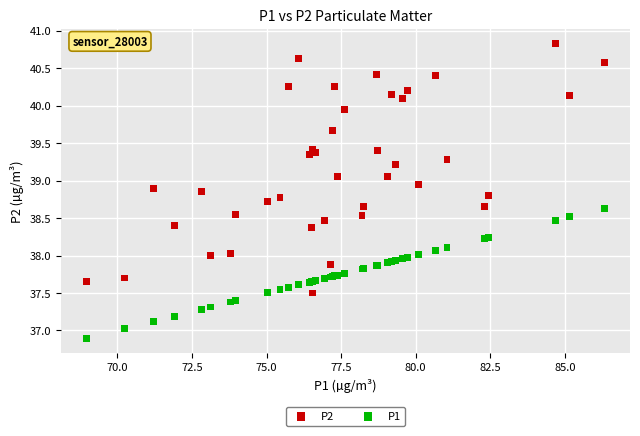

Which series contains the highest Y value?

P2